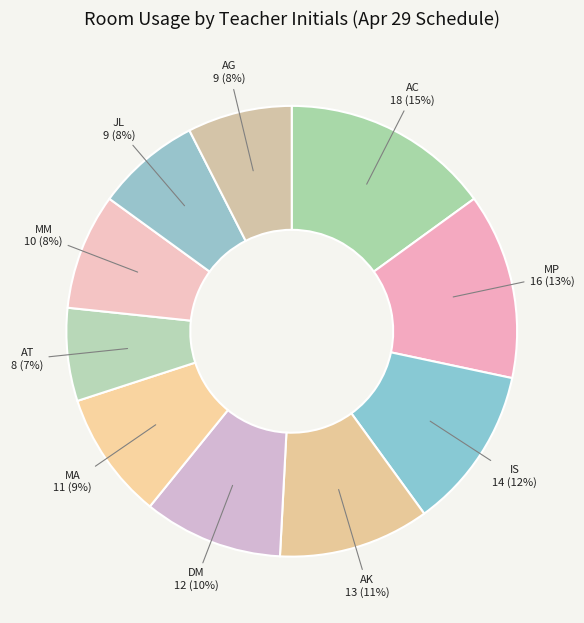

Is the sum of MP and JL greater than half?

No